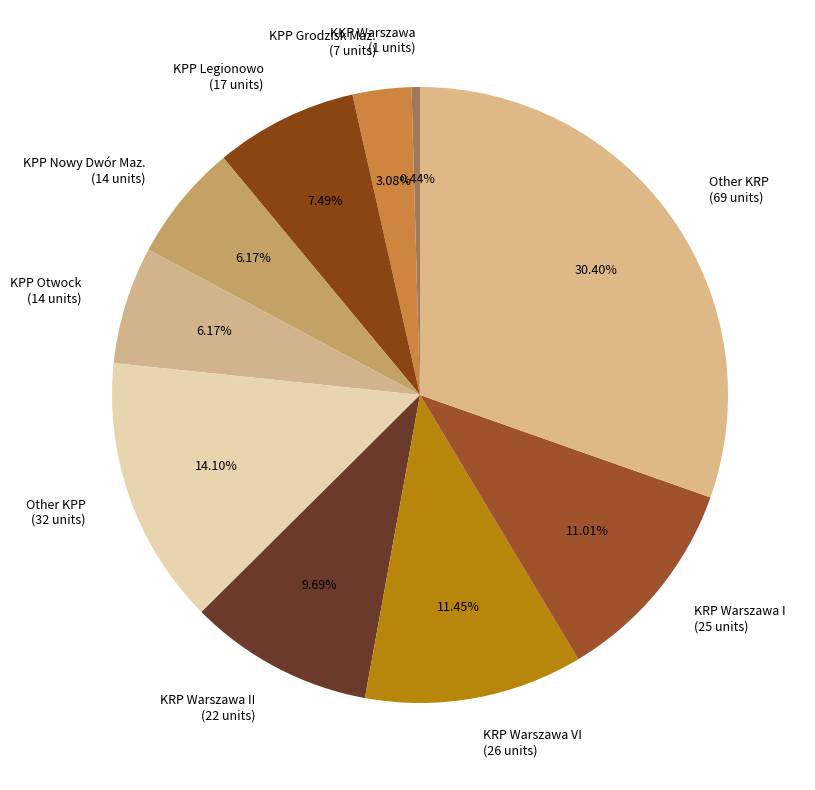

Which has a higher value, KPP Grodzisk Maz. (7 units) or KPP Nowy Dwór Maz. (14 units)?

KPP Nowy Dwór Maz. (14 units)